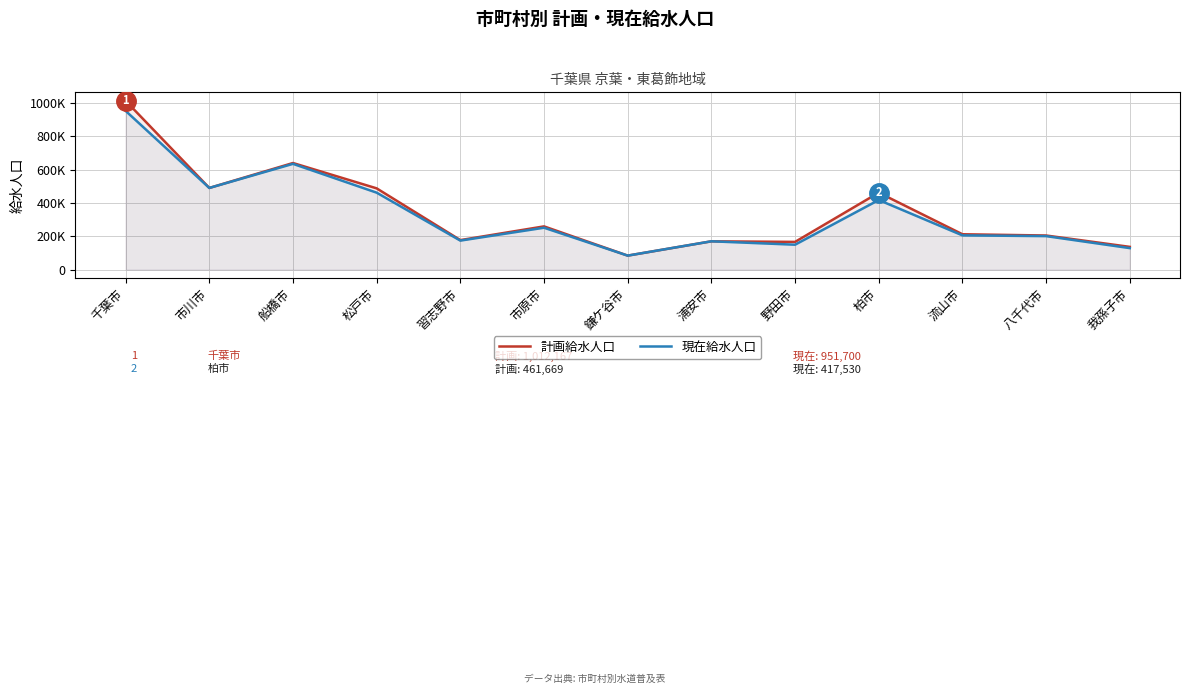

Which category has the lowest value in the 現在給水人口 series?

鎌ケ谷市